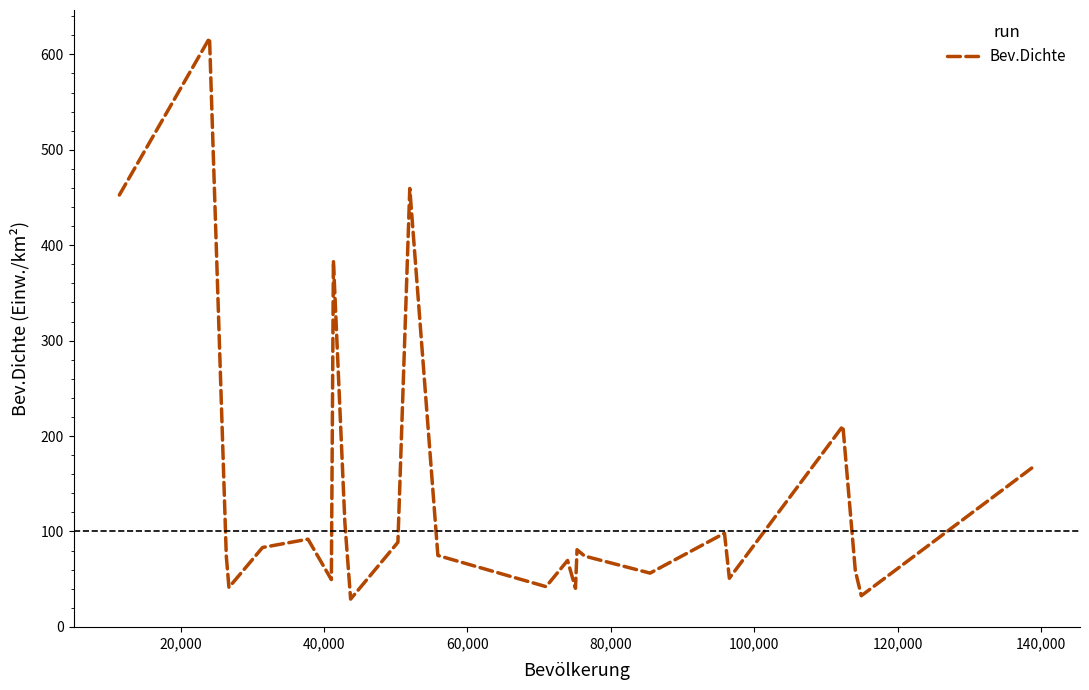

What is the greatest value displayed?

617.1